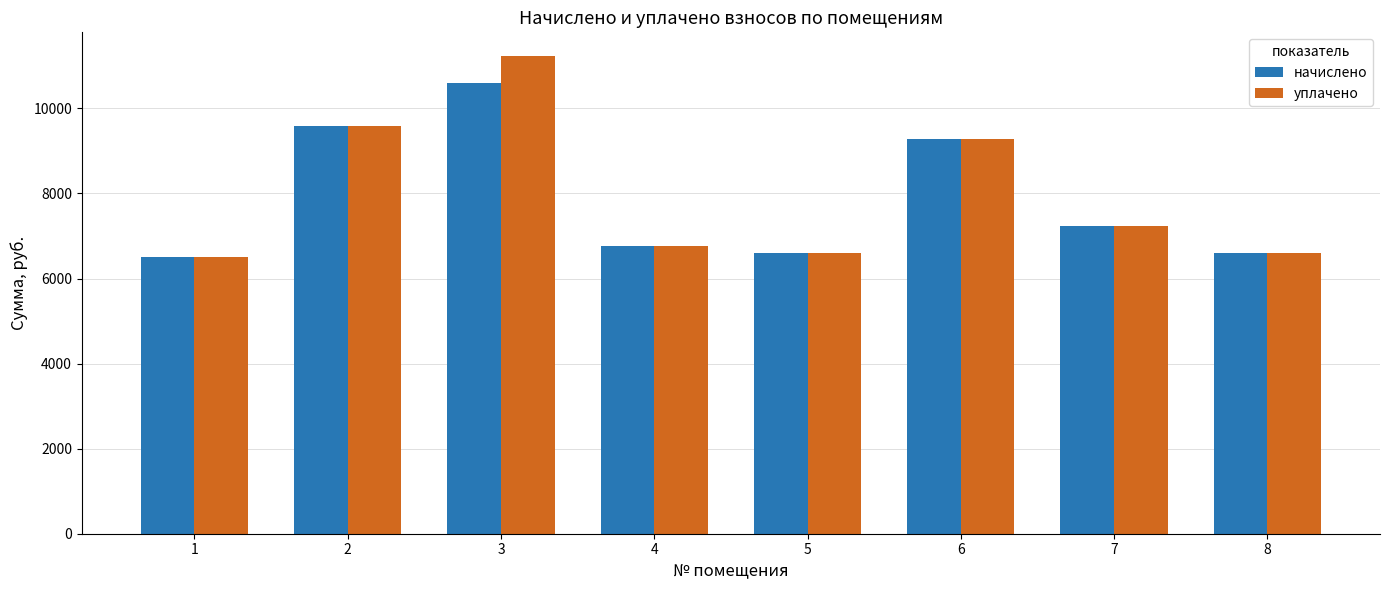

List the series in order of their peak value, highest first.

уплачено, начислено